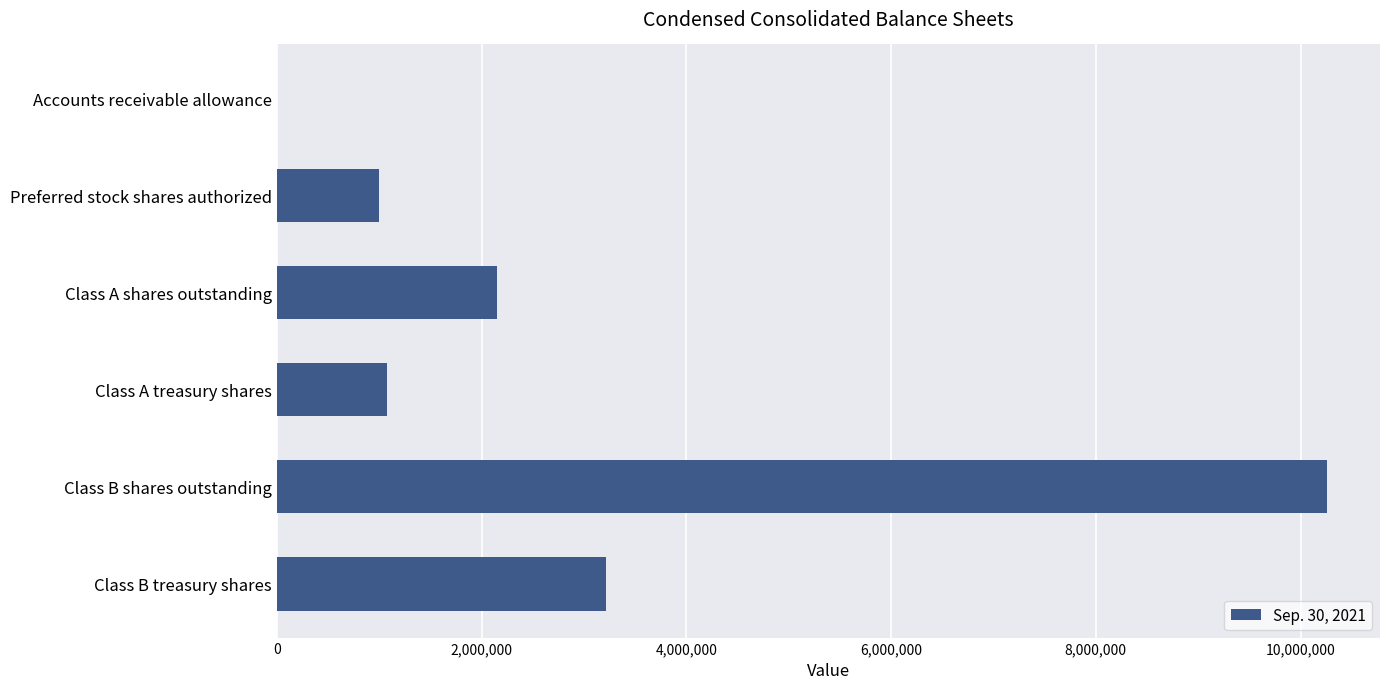

What is the sum of the values at Preferred stock shares authorized and Class B shares outstanding?

11263102